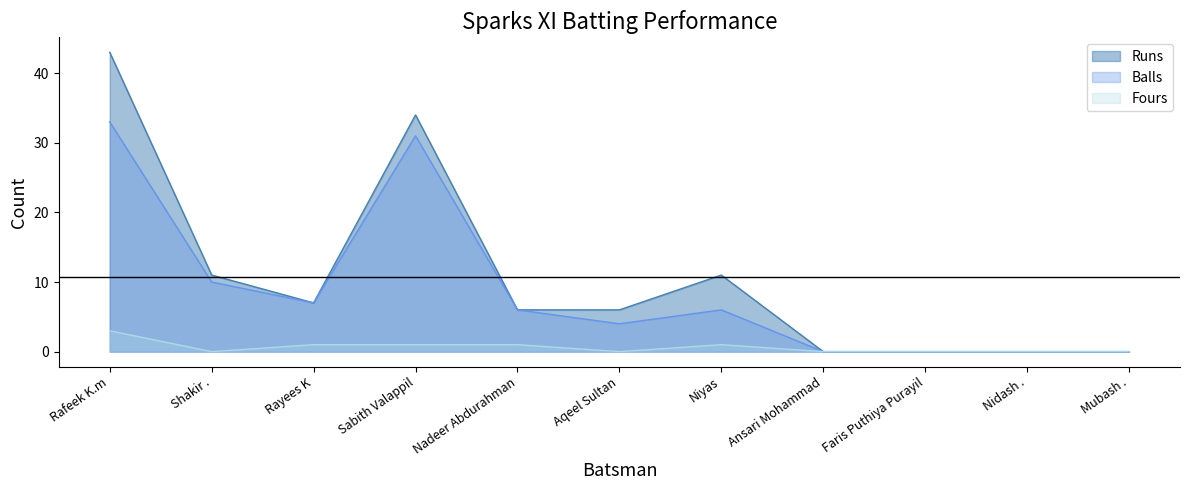

Reading left to right, transcribe all the data shown in this chart.

Runs: 43	11	7	34	6	6	11	0	0	0	0
Balls: 33	10	7	31	6	4	6	0	0	0	0
Fours: 3	0	1	1	1	0	1	0	0	0	0